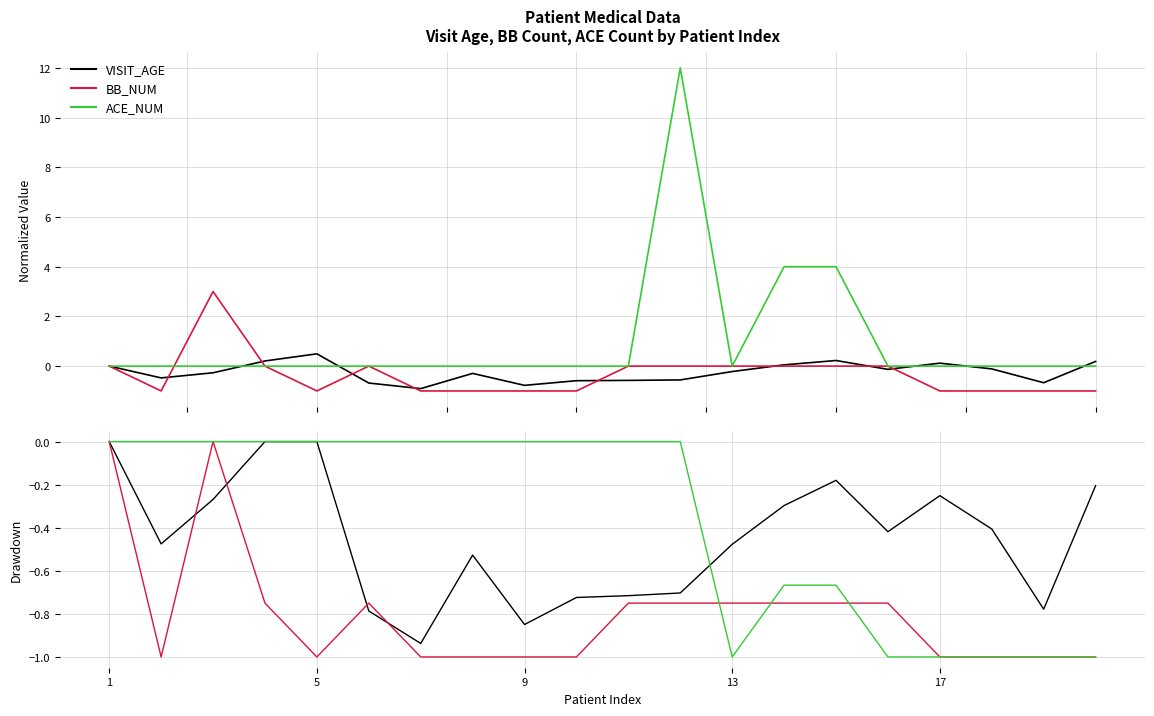

What is the minimum value for BB_NUM?

-1.0